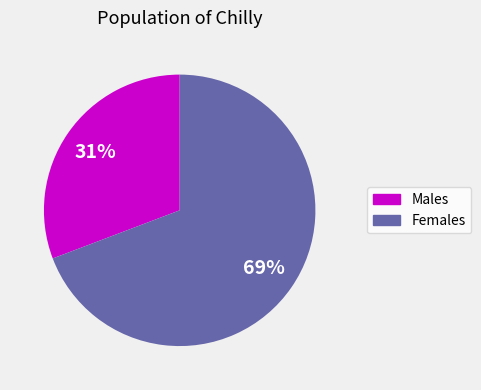

Does any single category account for the majority?

Yes